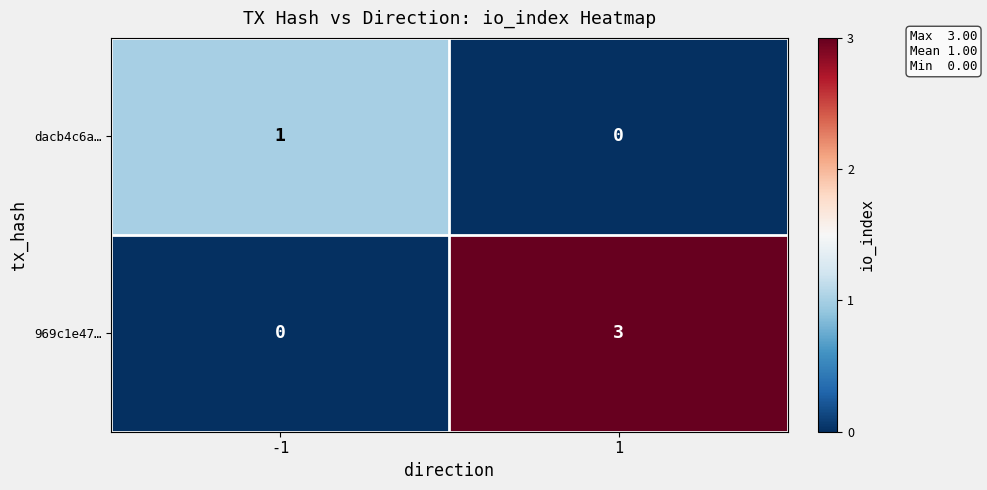

The dacb4c6a… series shows 2 at -1. True or false?

False